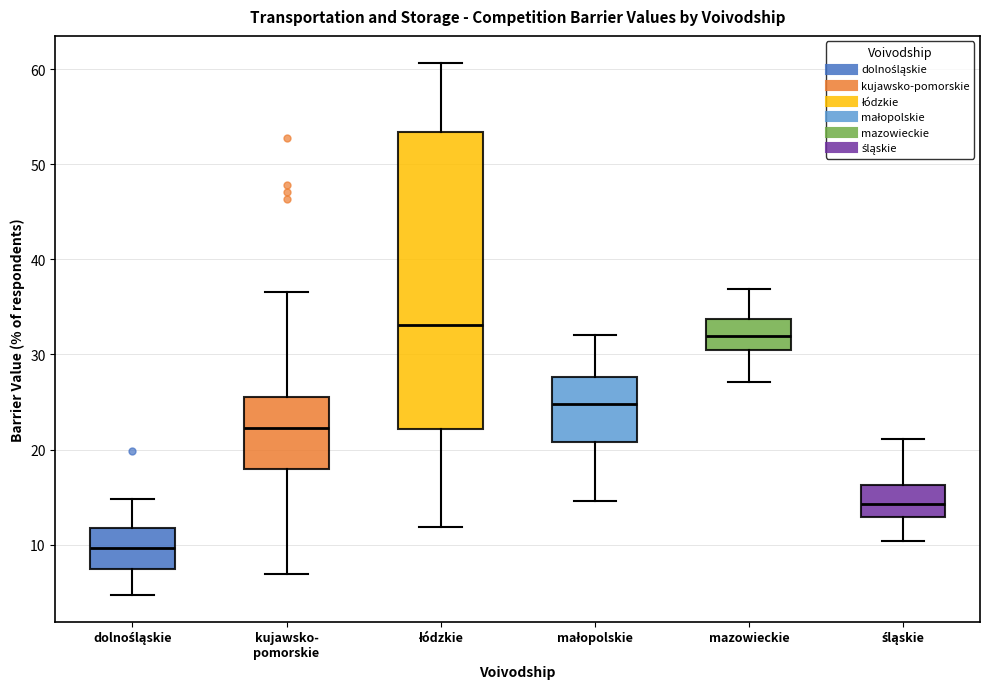

Reading left to right, read every box against the y-axis: the position of its median line, the range the box covers, and the ends of its whiskers. The values are not printed on the chart, so give them approximately, as read against the axis.

dolnośląskie: median 10, box 7 to 12, whiskers 5 to 15
kujawsko- pomorskie: median 22, box 18 to 26, whiskers 7 to 37
łódzkie: median 33, box 22 to 53, whiskers 12 to 61
małopolskie: median 25, box 21 to 28, whiskers 15 to 32
mazowieckie: median 32, box 30 to 34, whiskers 27 to 37
śląskie: median 14, box 13 to 16, whiskers 10 to 21